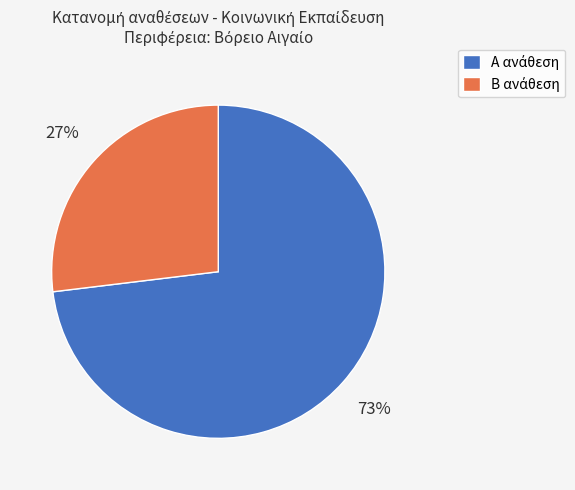

How many segments does this pie chart have?

2